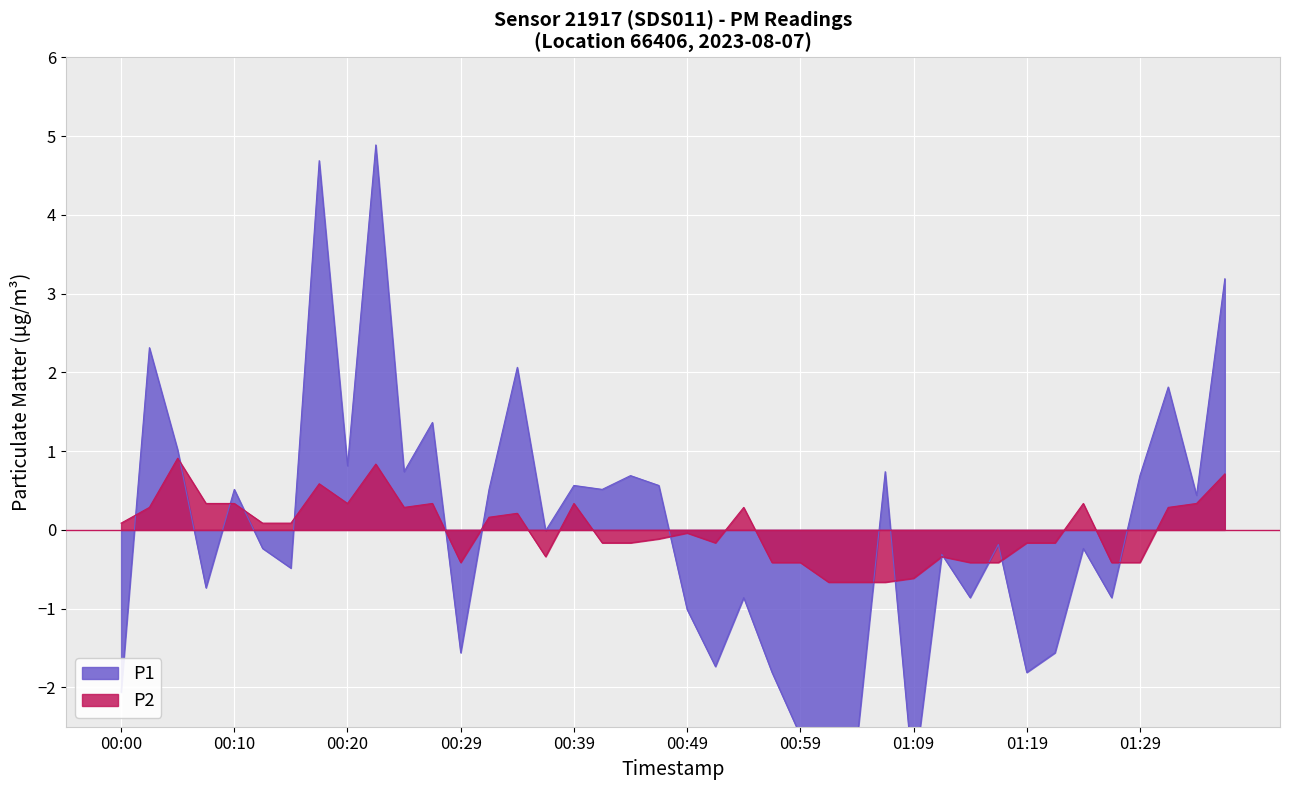

How many intersections are there between P1 and P2?

15